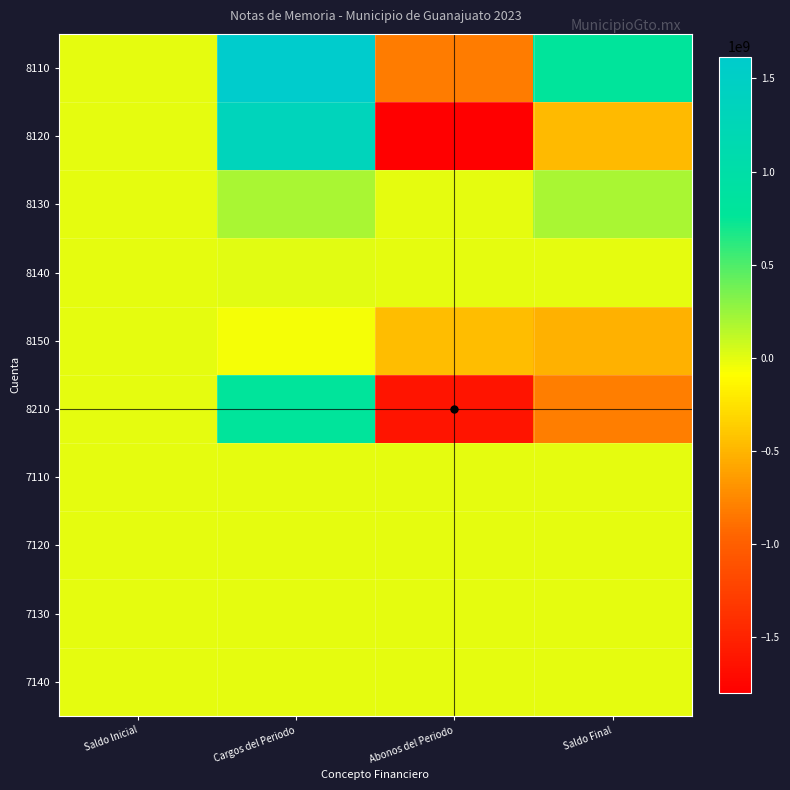

List the series in order of their peak value, highest first.

8110, 8120, 8210, 8130, 8140, 8150, 7110, 7120, 7130, 7140